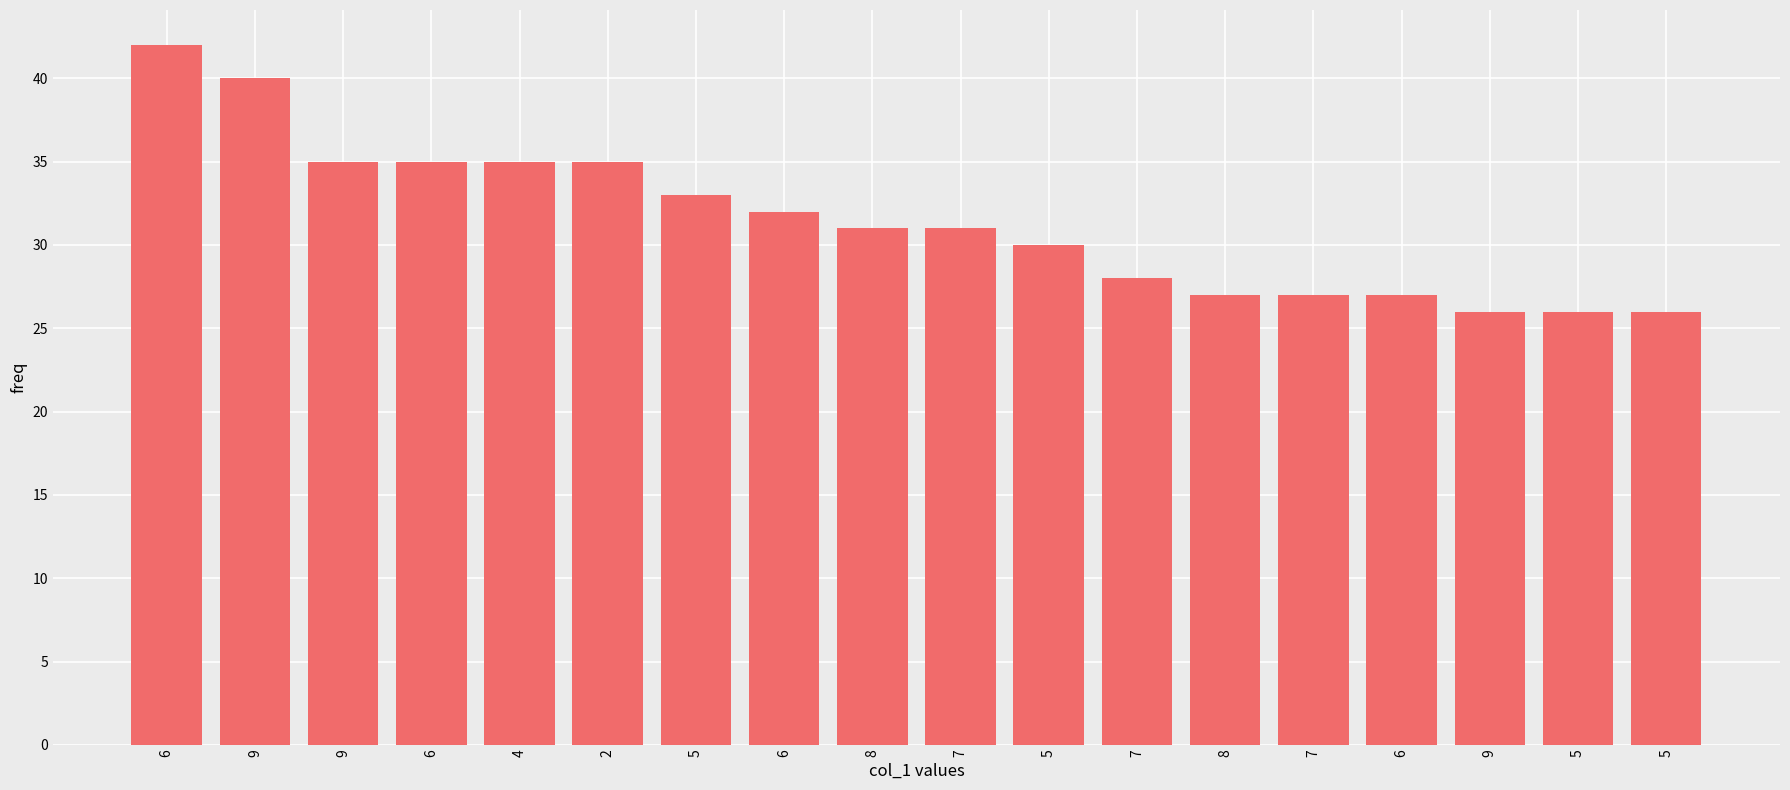

What is the difference between the values at 6 and 8?

15